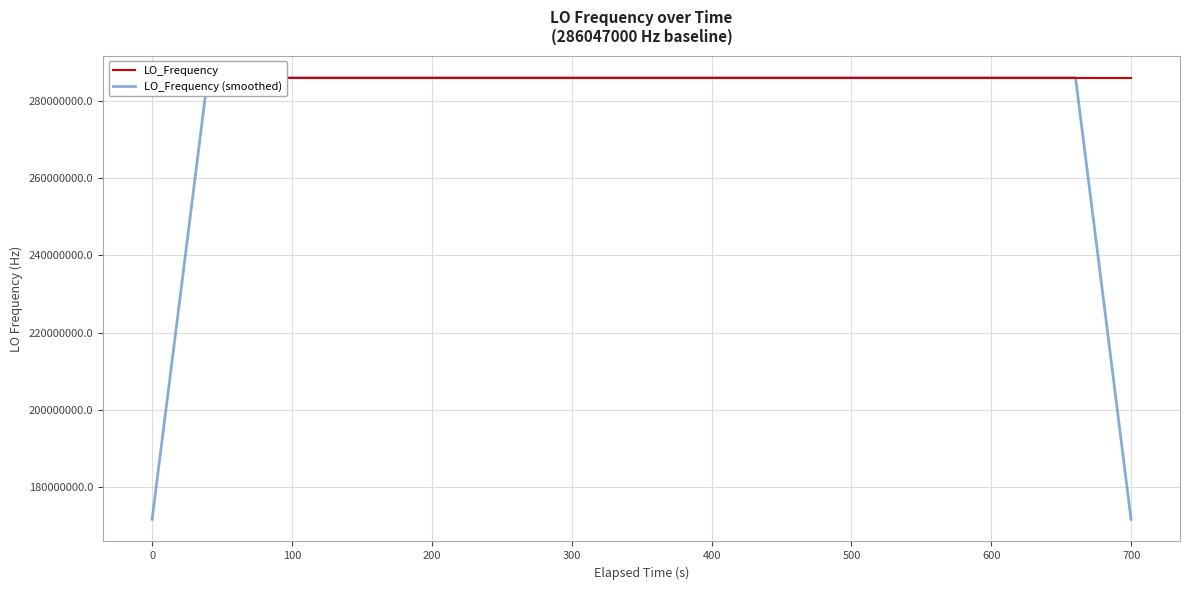

What is the lowest value of the LO_Frequency (smoothed) series?

171628200.2